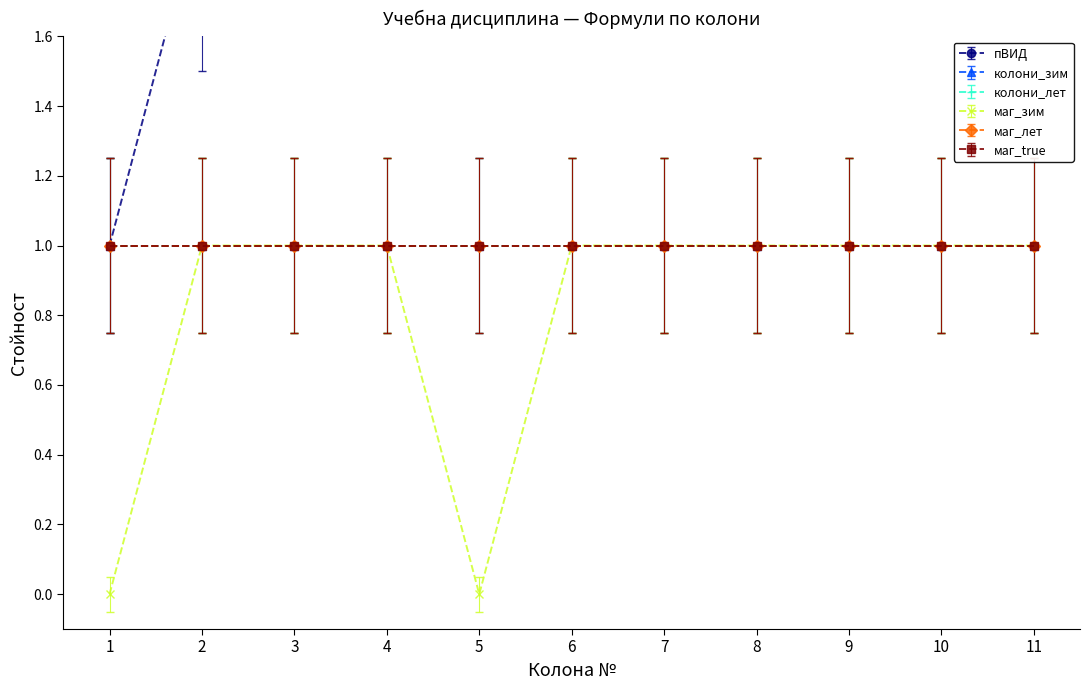

Which category has the highest value in the маг_зим series?

2